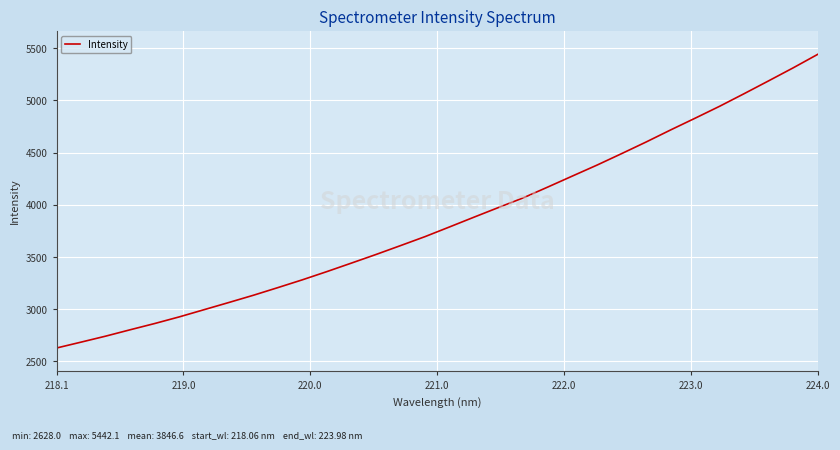

What is the average value?

3846.6